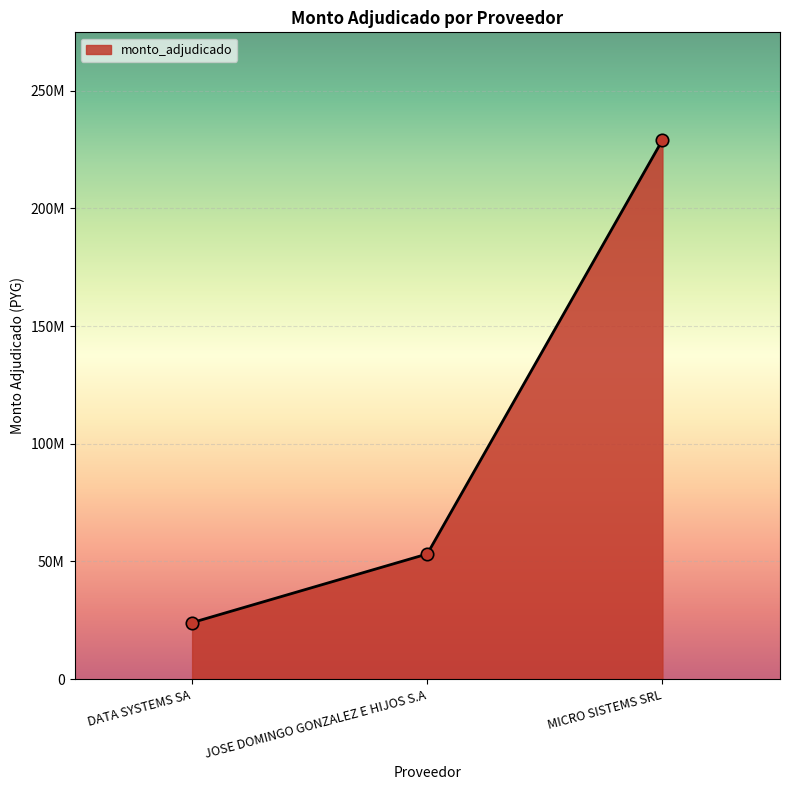

What is the ratio of the value at JOSE DOMINGO GONZALEZ E HIJOS S.A to the value at MICRO SISTEMS SRL?

0.2